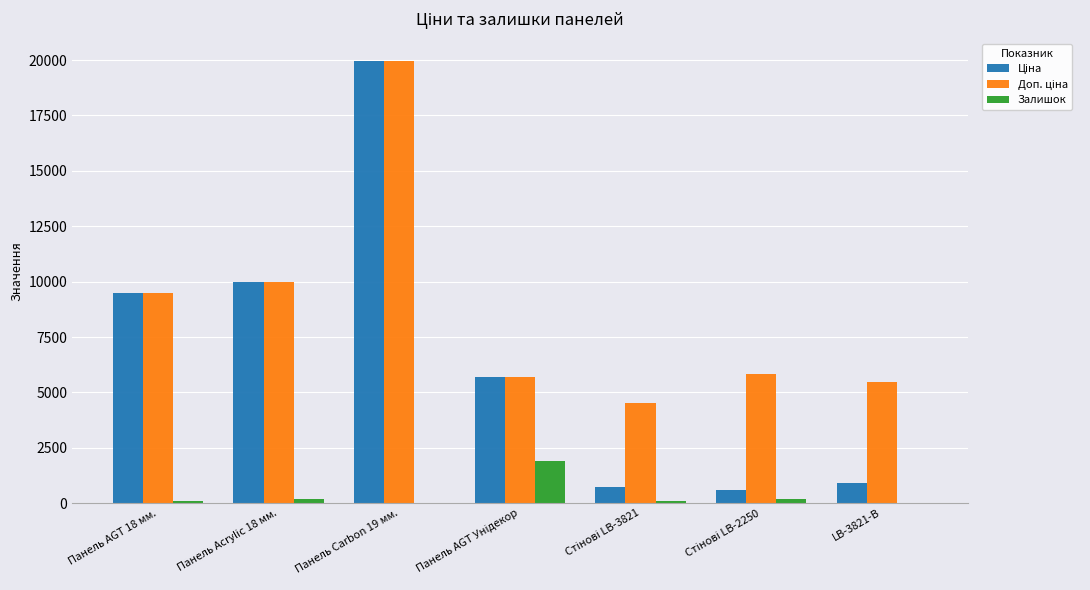

What is the greatest value displayed?

19964.2